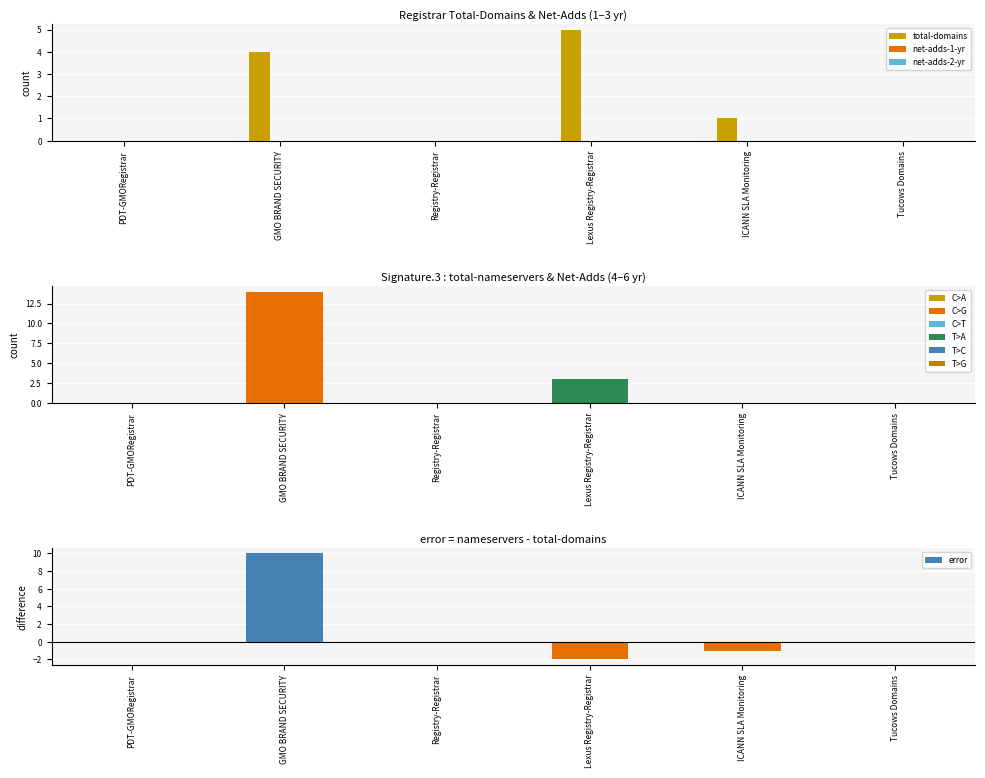

At which label does total-nameservers reach its minimum?

PDT-GMORegistrar